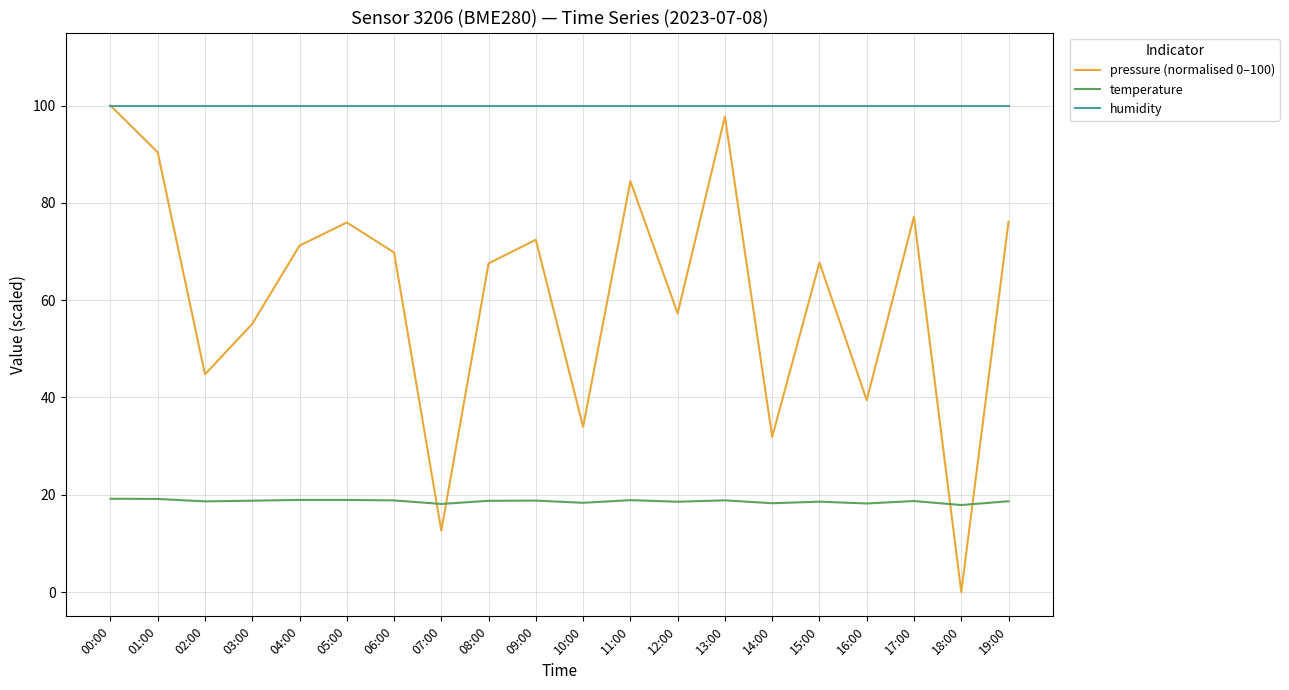

True or false: temperature and humidity cross at least once.

False